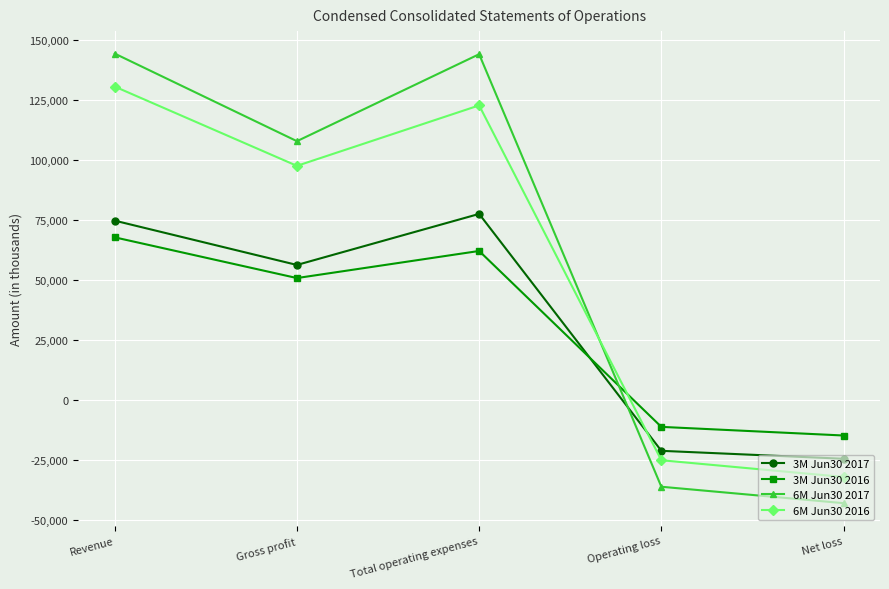

How many values in the 6M Jun30 2017 series are below 107861?

2